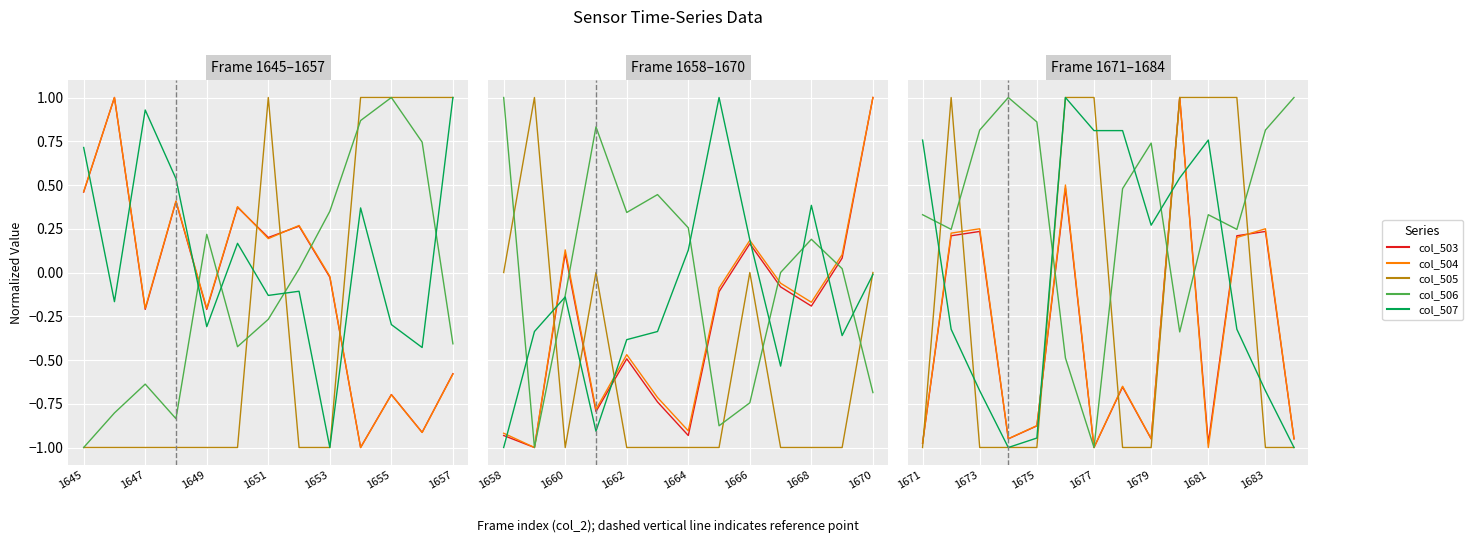

Between 7 and 8, which series saw the biggest shift?

col_507